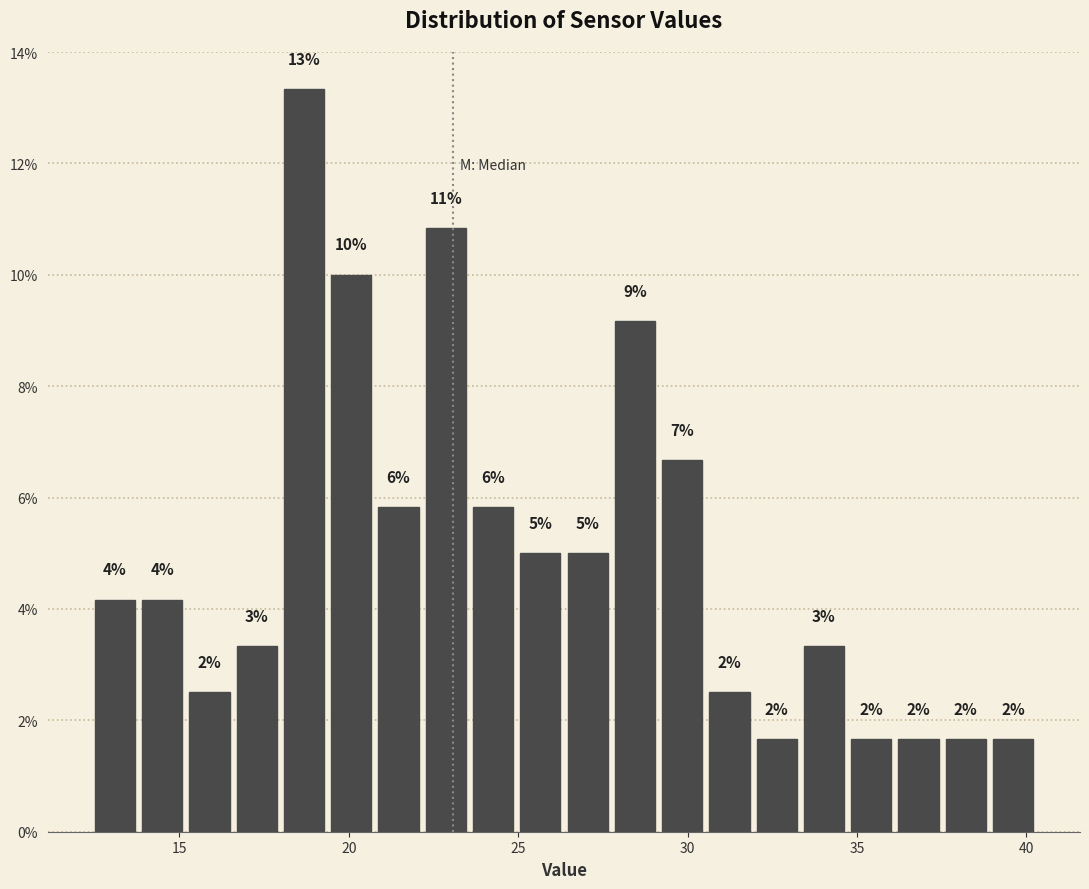

Around what value on the x-axis is the tallest bar? Give the approximate position of its centre, as read against the axis.

18.5